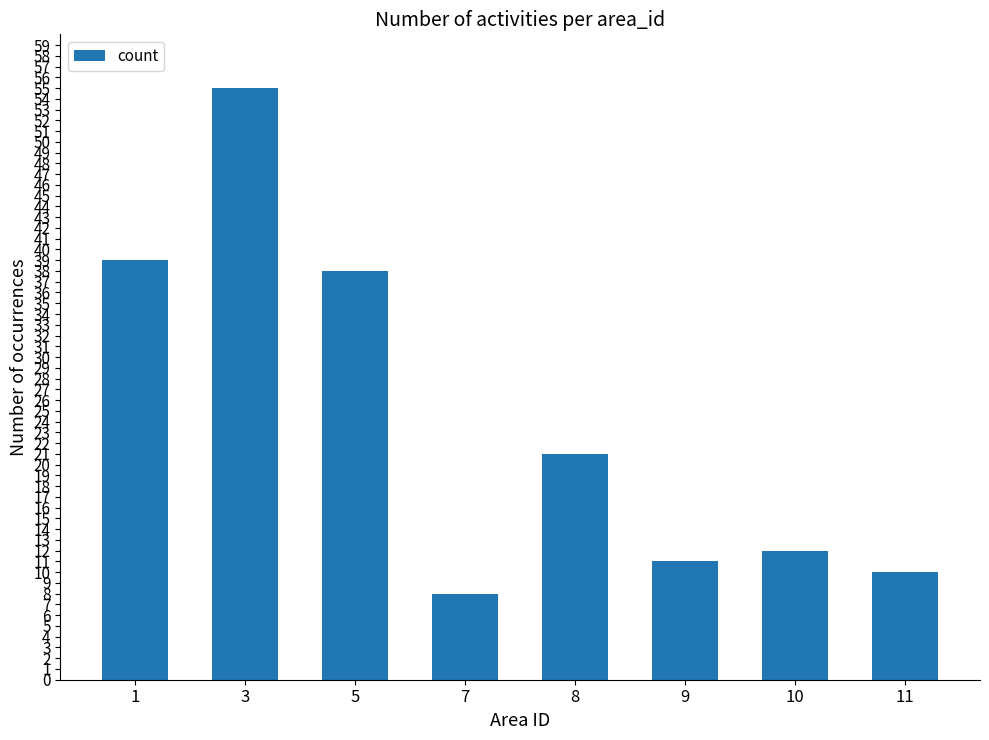

What is the minimum value shown in the chart?

8